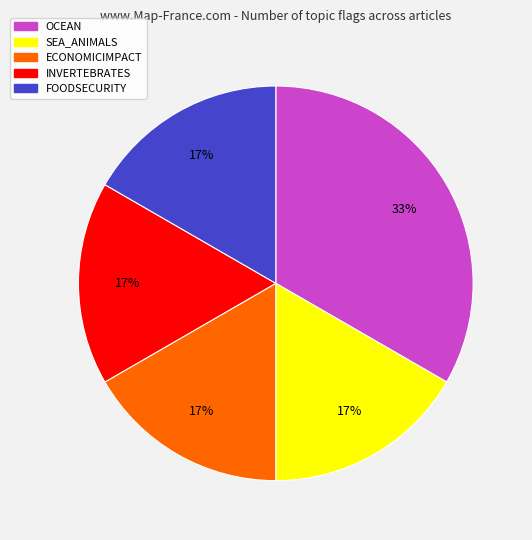

Is there a majority slice in this chart?

No